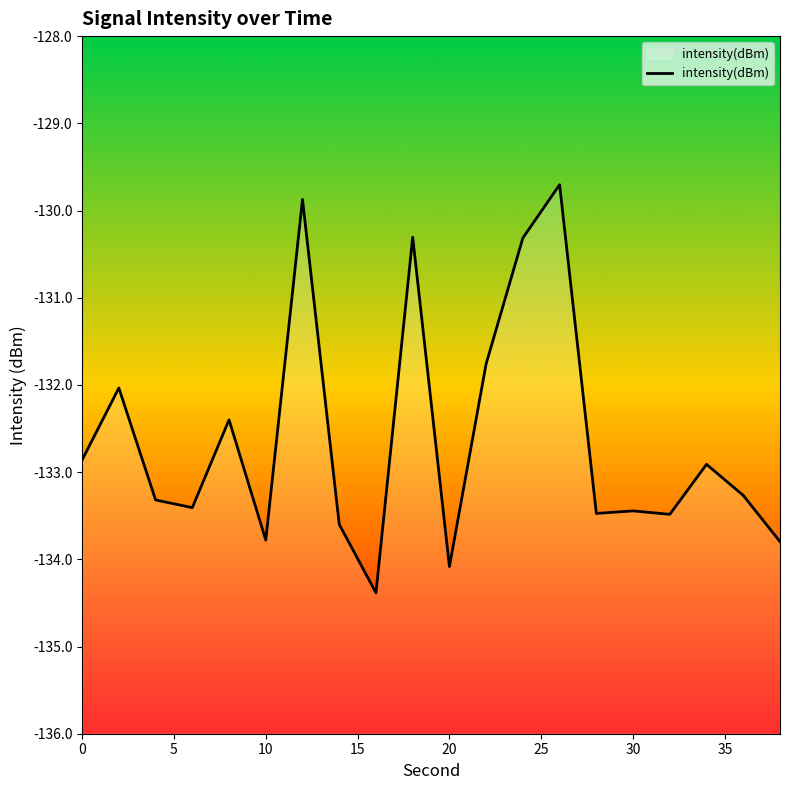

The value at 9 is -130.3. True or false?

True